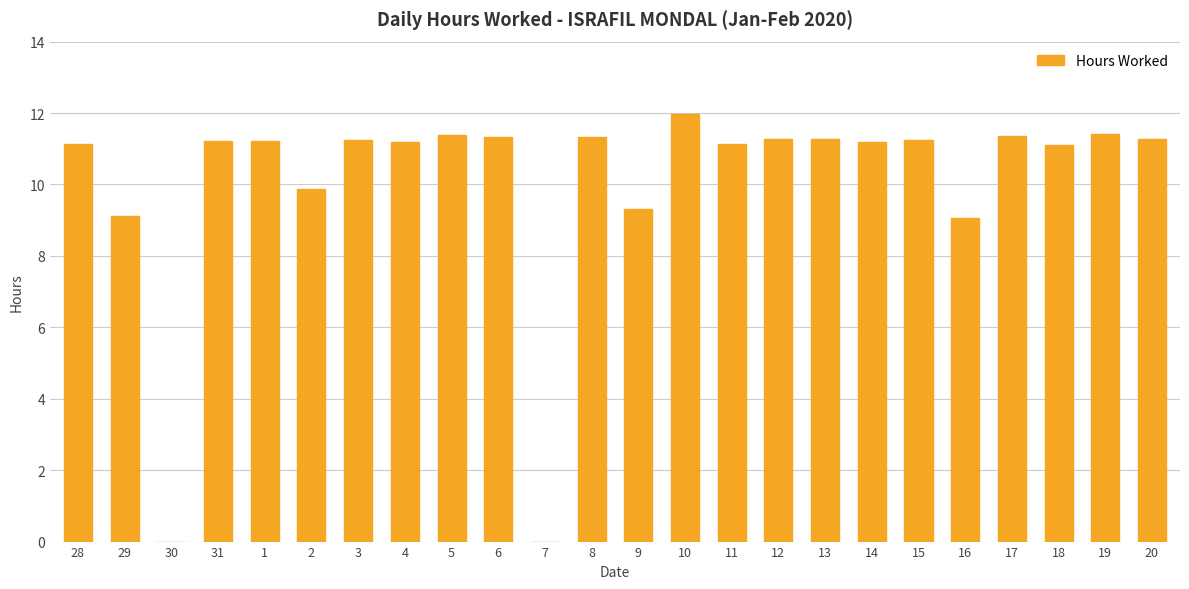

At which category does the chart reach its peak across all series?

10